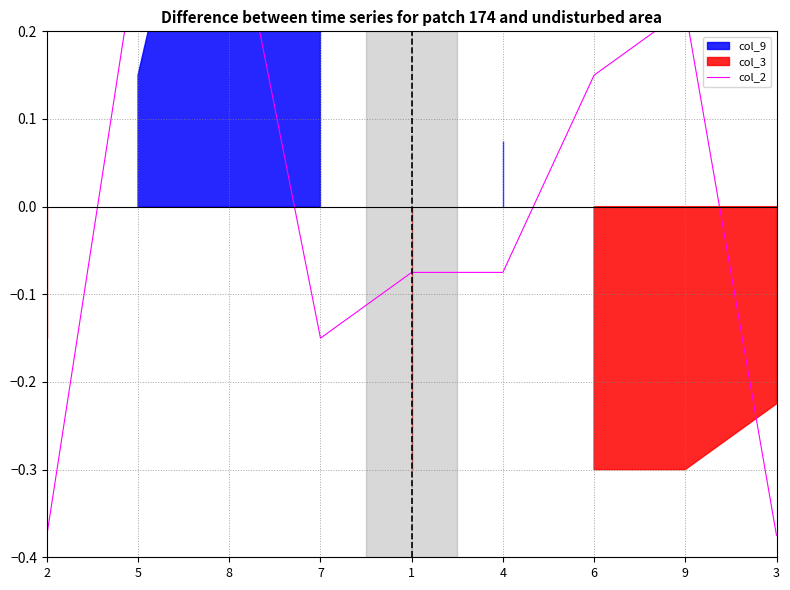

What is the label of the 4th point from the left?

7